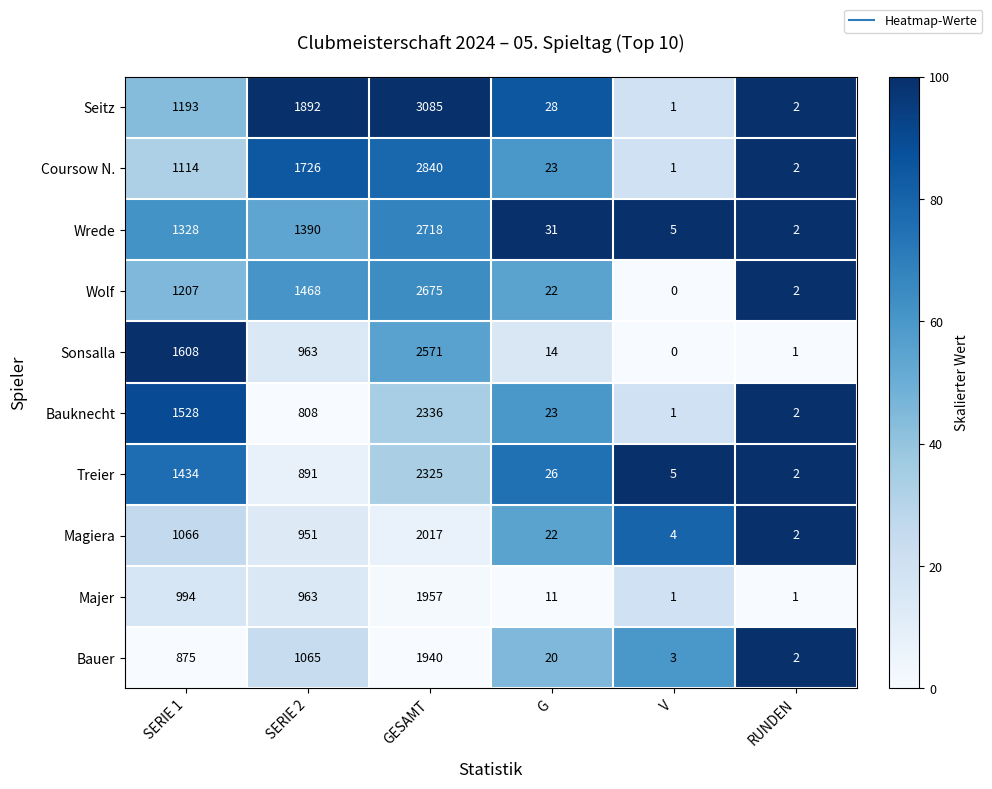

At which label is Coursow N. closest to 1420?

SERIE 1